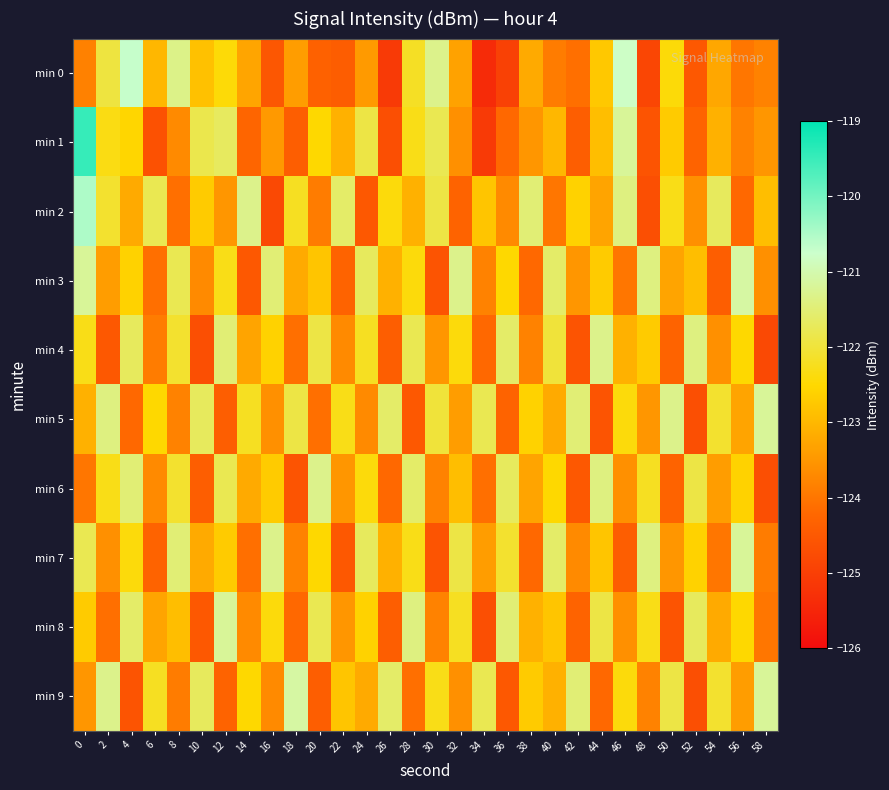

Which series has the widest spread of values?

min 1